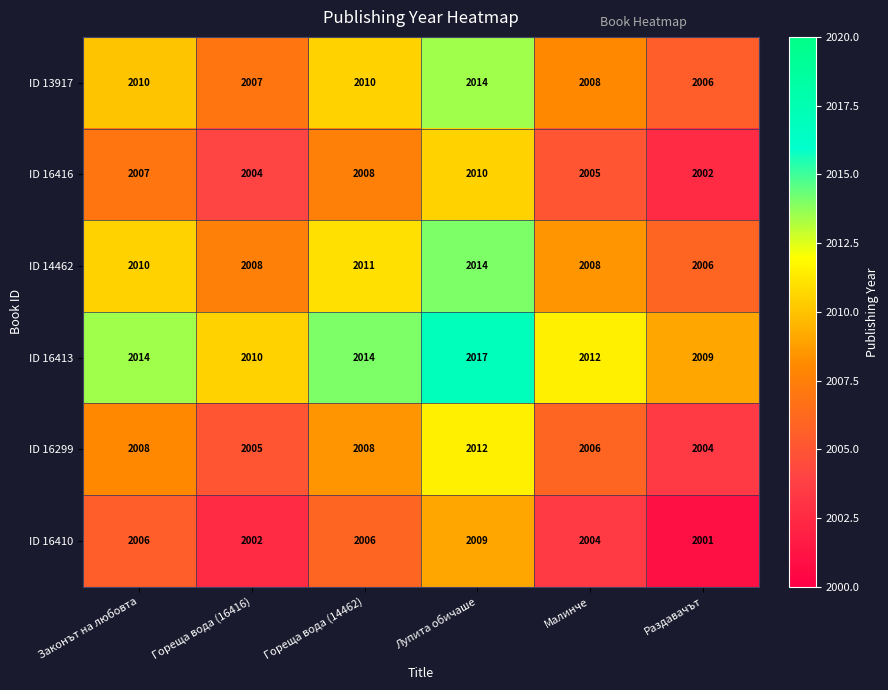

What is the approximate value of ID 16416 at Раздавачът?

2002